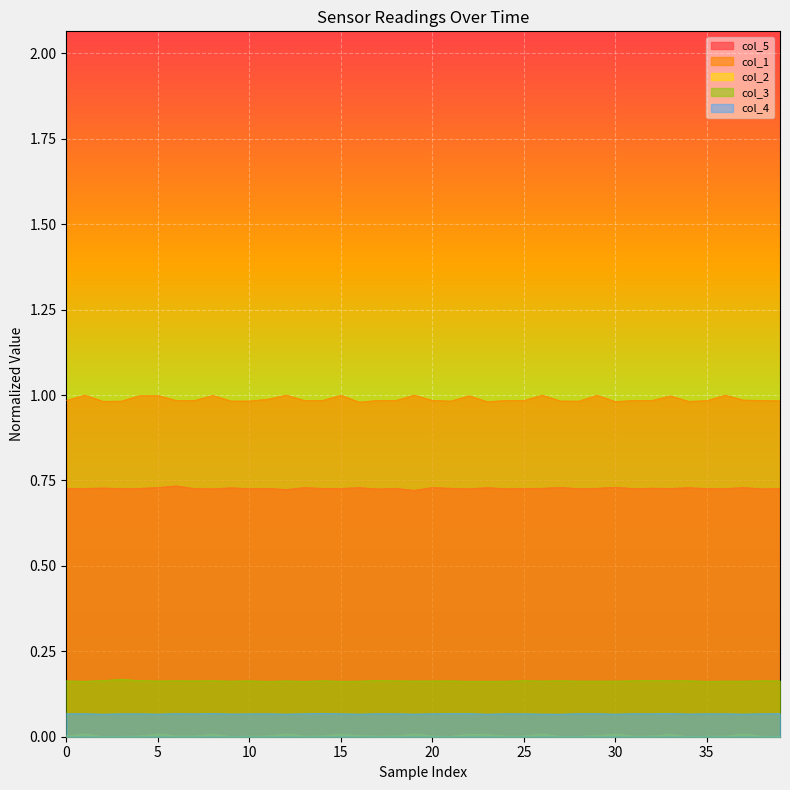

The col_4 series shows 0.0 at 37. True or false?

False